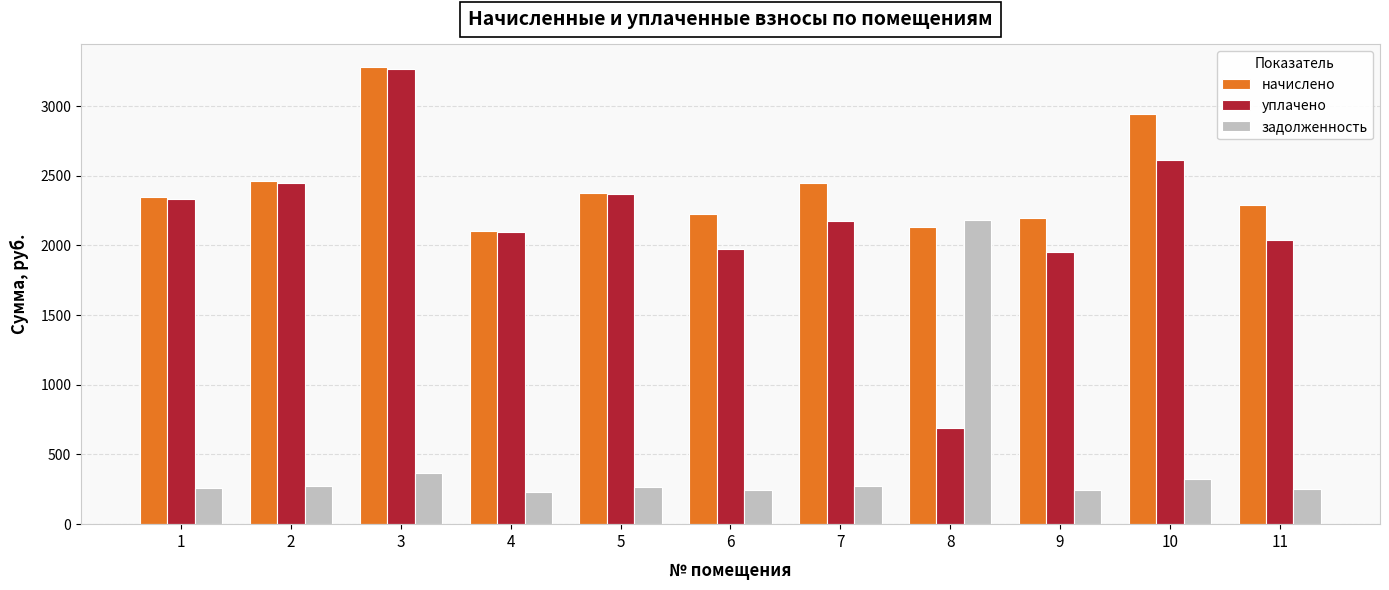

Rank the series at 6 from lowest to highest value.

задолженность, уплачено, начислено